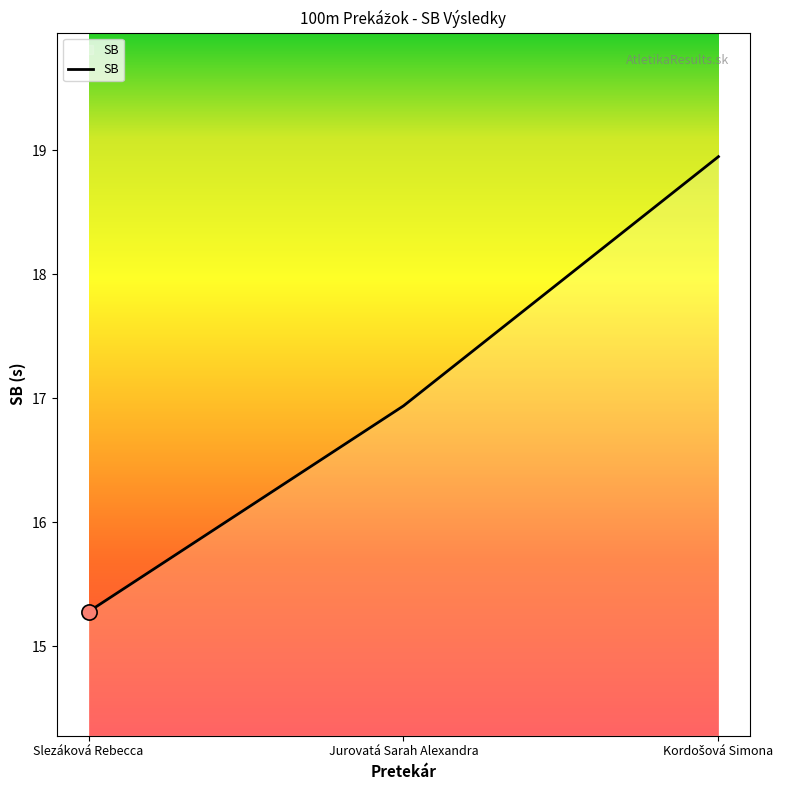

What is the change in value from Slezáková Rebecca to Jurovatá Sarah Alexandra?

+1.7